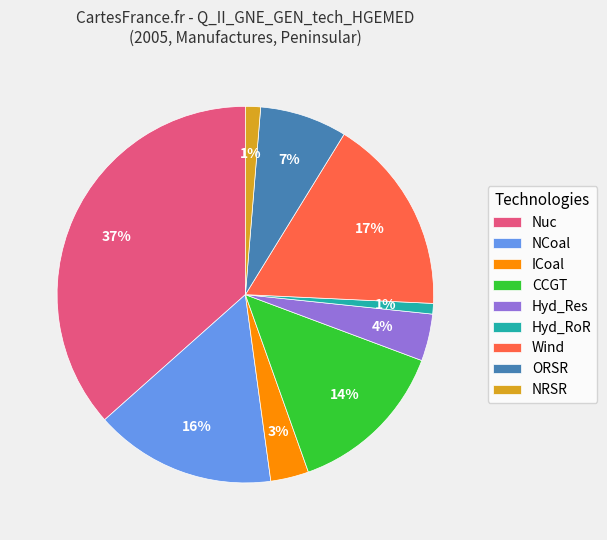

Which has a higher value, Hyd_Res or NRSR?

Hyd_Res